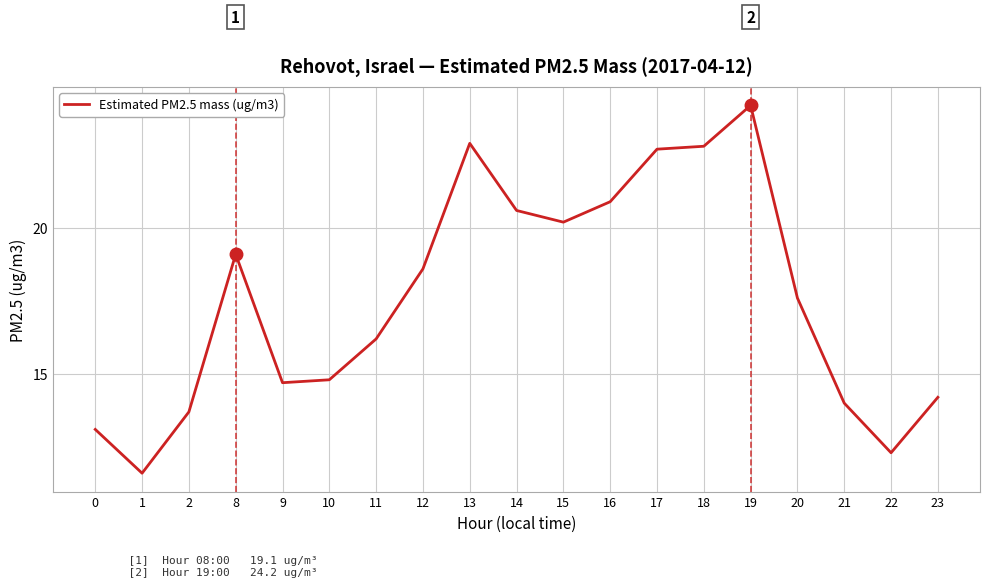

Between 15 and 17, which is larger?

17